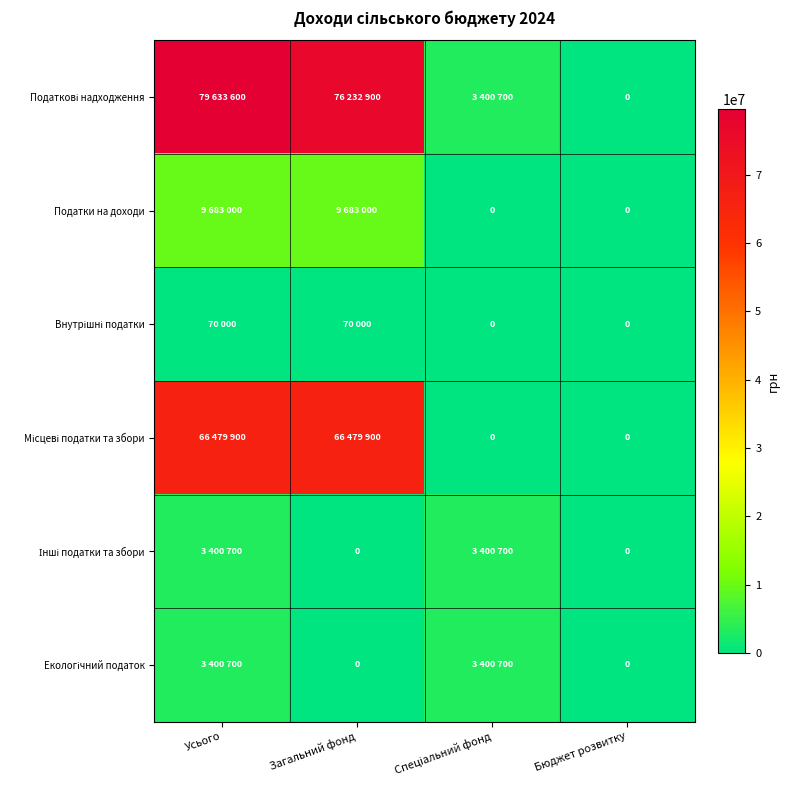

What is the total value across all series at Загальний фонд?

152465800